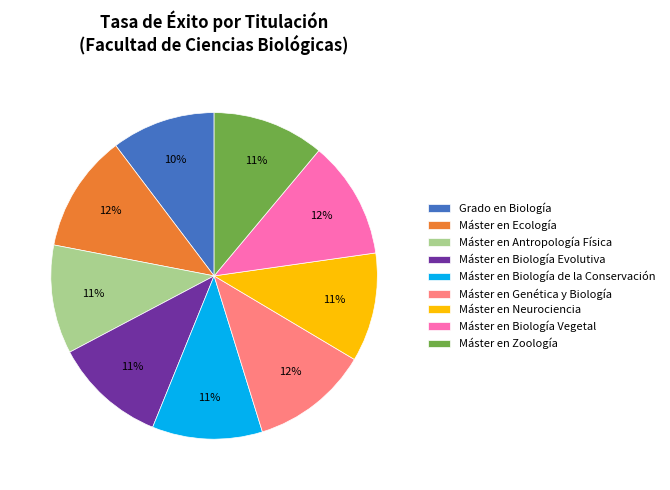

Is Máster en Biología Evolutiva the majority of the pie?

No